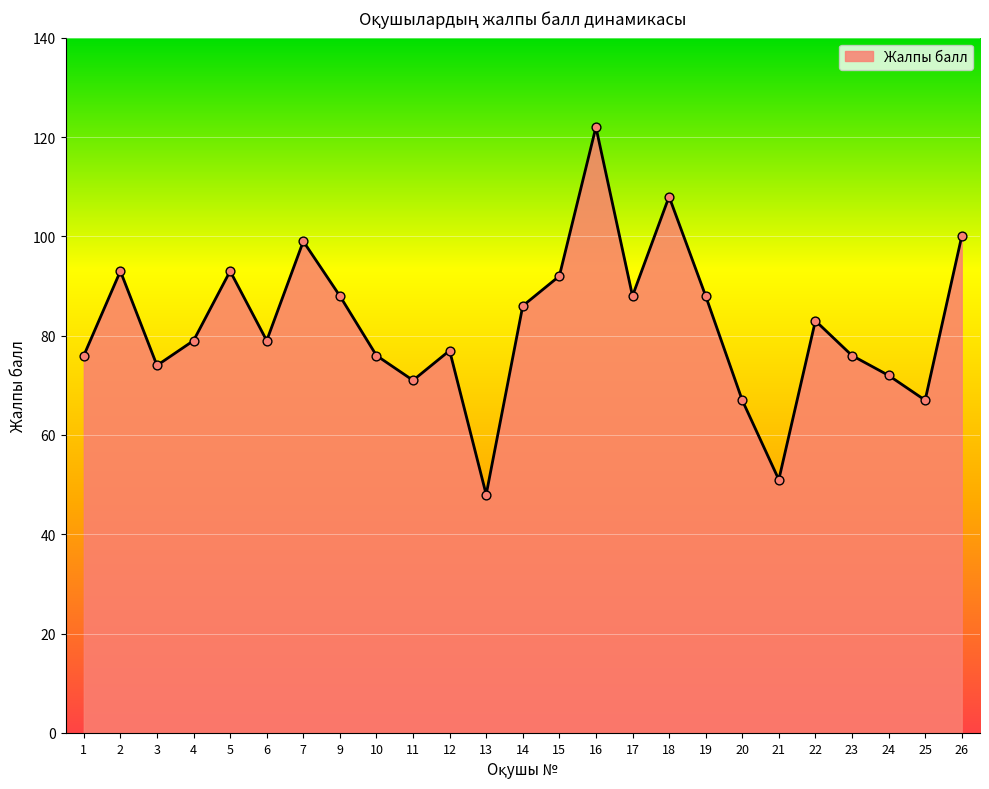

Between 11 and 17, which is larger?

17